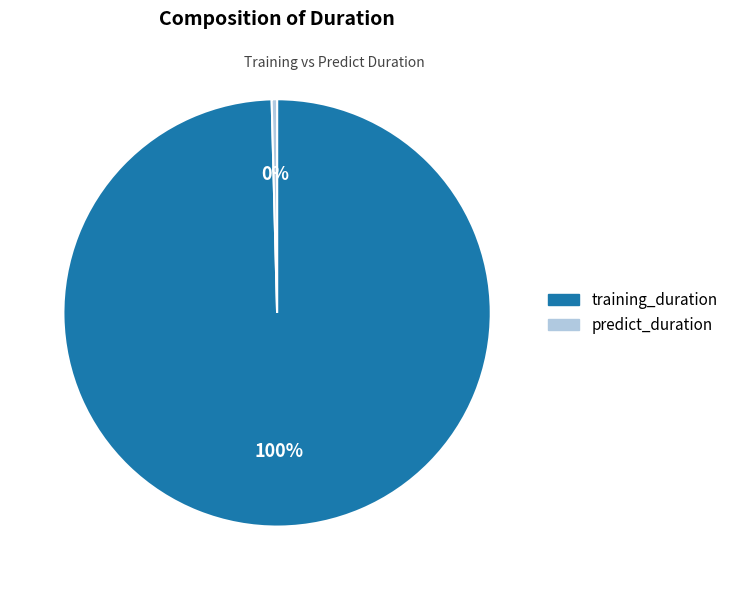

Is predict_duration the majority of the pie?

No